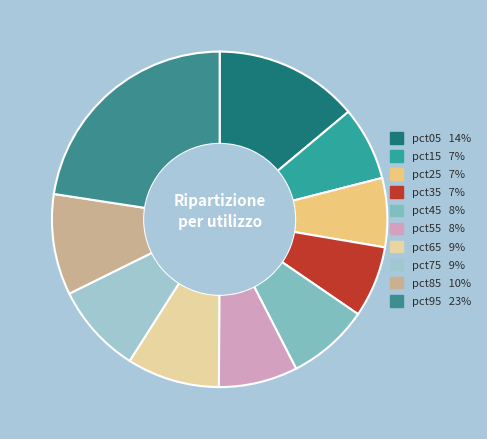

How many slices are in this pie chart?

10